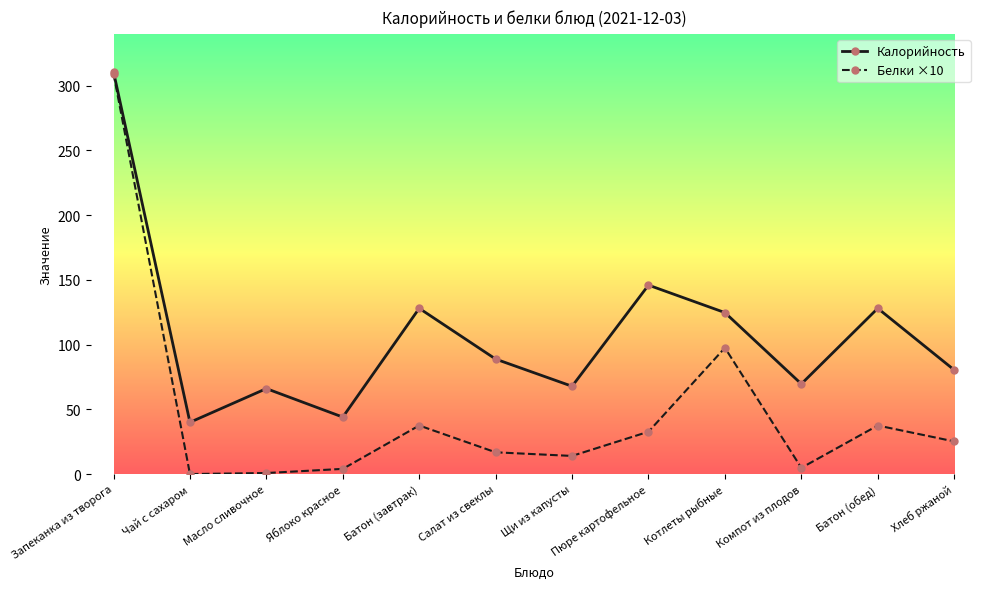

How many values in the Калорийность series are below 88?

6